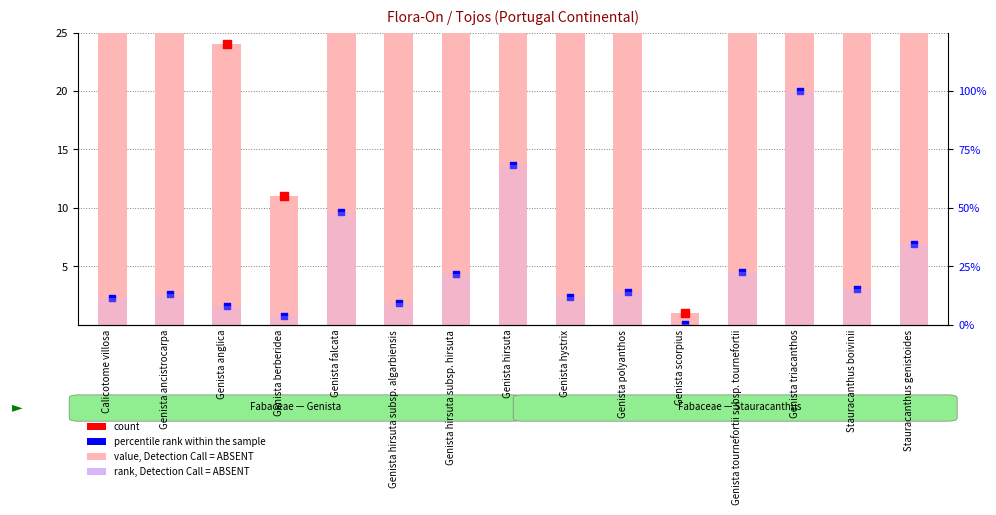

Which series contains the lowest Y value?

percentile rank within the sample